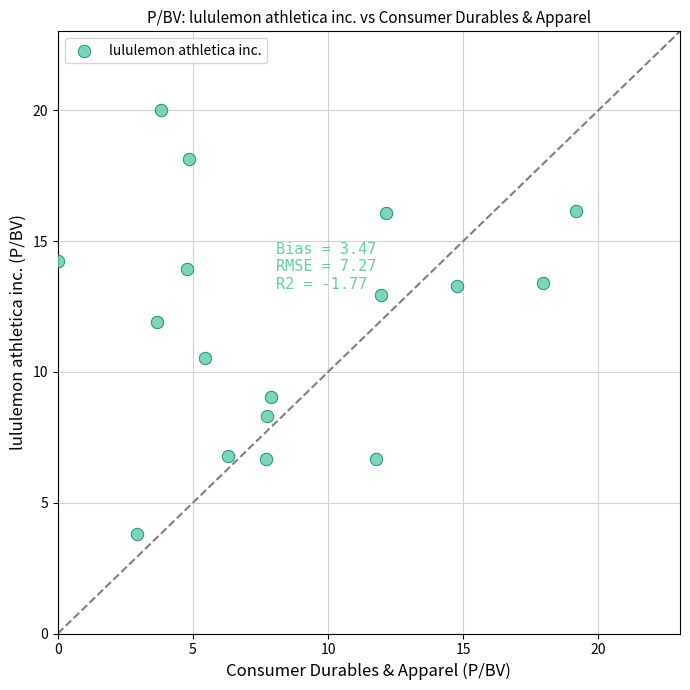

What is the range of Y values (max minus min)?

16.2